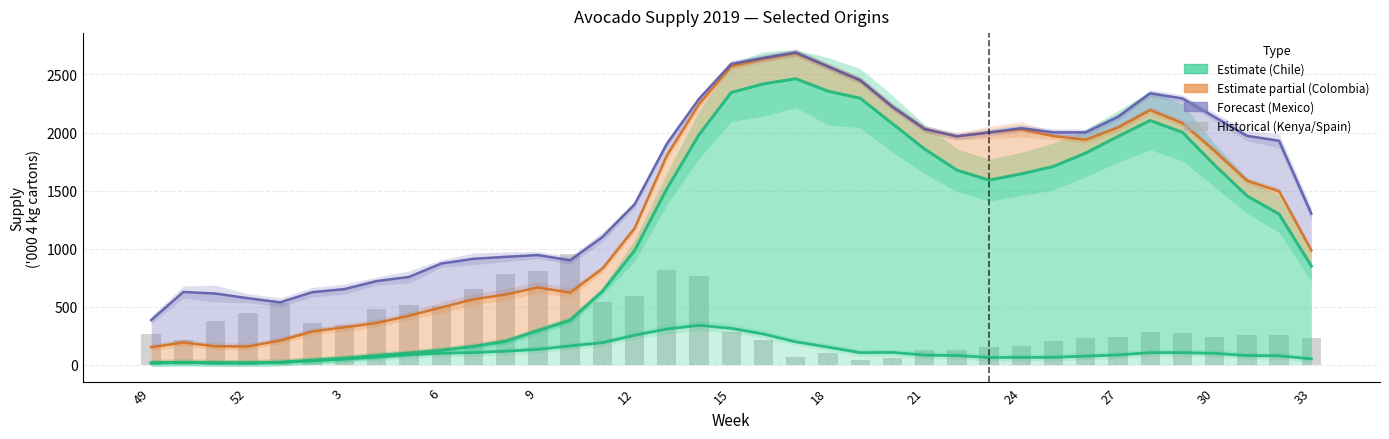

Is the value of Spain_Hass at 30 greater than the value of Kenya_Hass at 13?

Yes